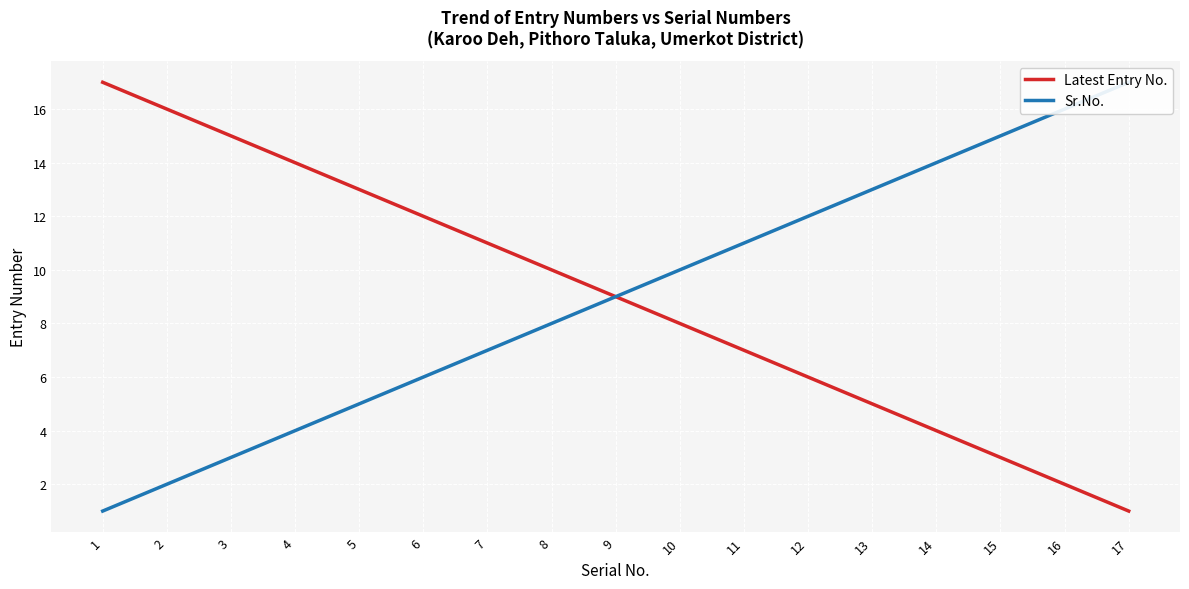

Reading right to left, extract all data points from this chart.

Latest Entry No.: 1	2	3	4	5	6	7	8	9	10	11	12	13	14	15	16	17
Sr.No.: 17	16	15	14	13	12	11	10	9	8	7	6	5	4	3	2	1